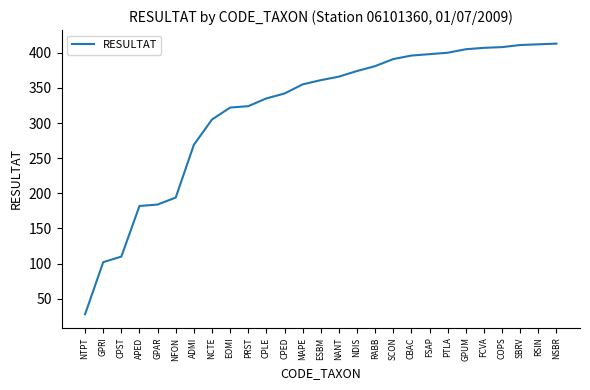

What is the difference between the second highest and second lowest values?

310